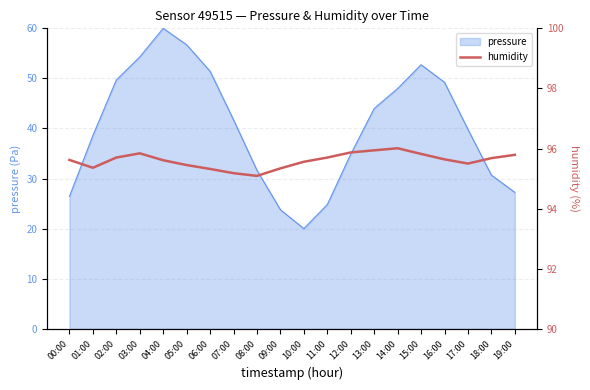

The pressure series shows 17.4 at 16:00. True or false?

False